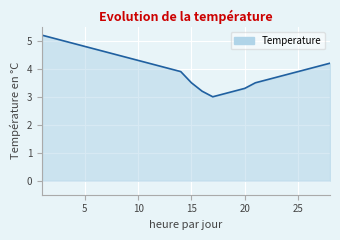

What is the greatest value displayed?

5.2